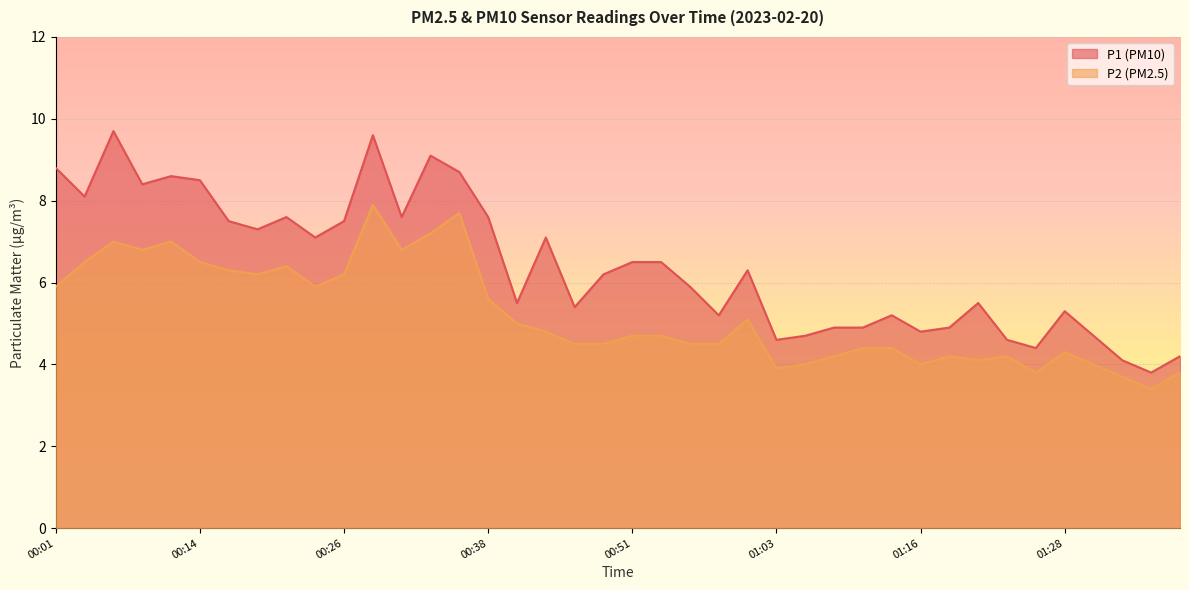

Which series has the widest spread of values?

P1 (PM10)